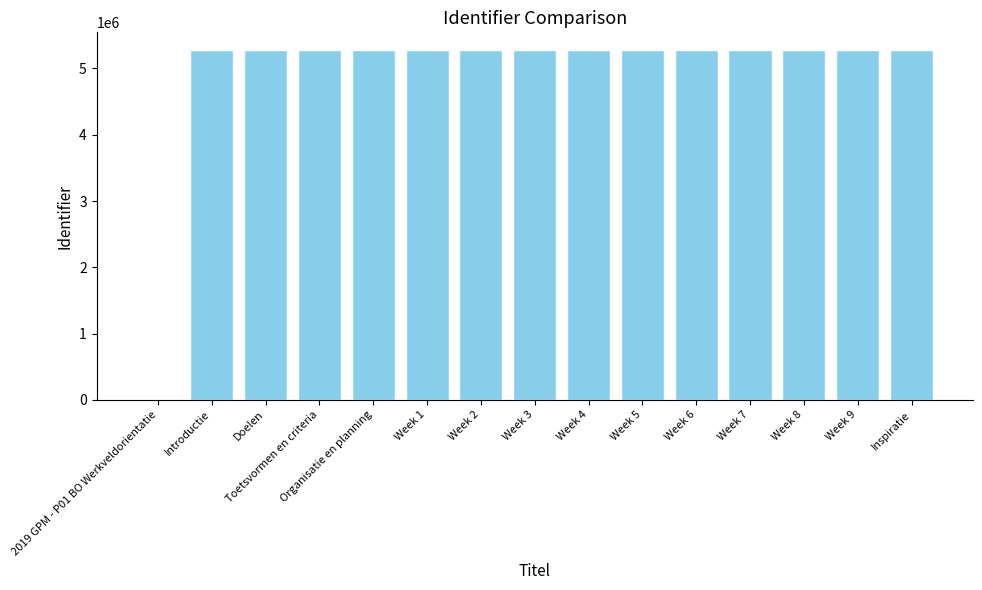

True or false: the data shows 5281242 at Organisatie en planning.

True